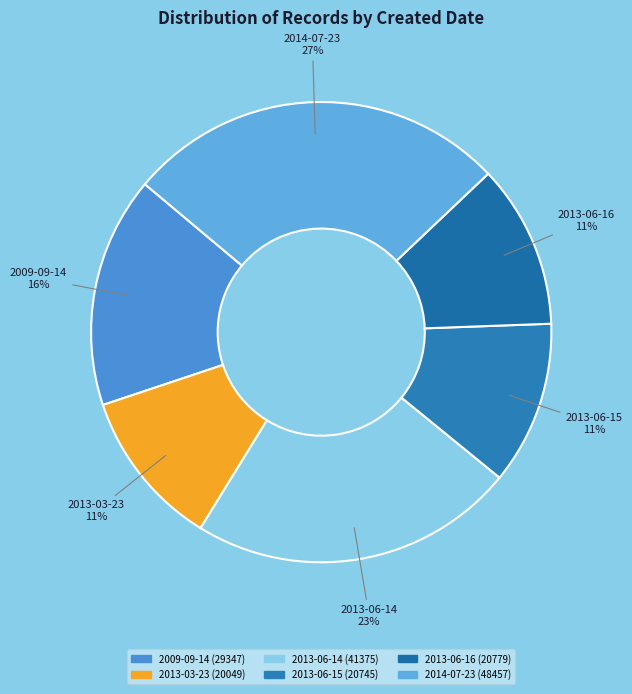

To the nearest percent, what is the difference between the largest and smallest slice percentages?

16%